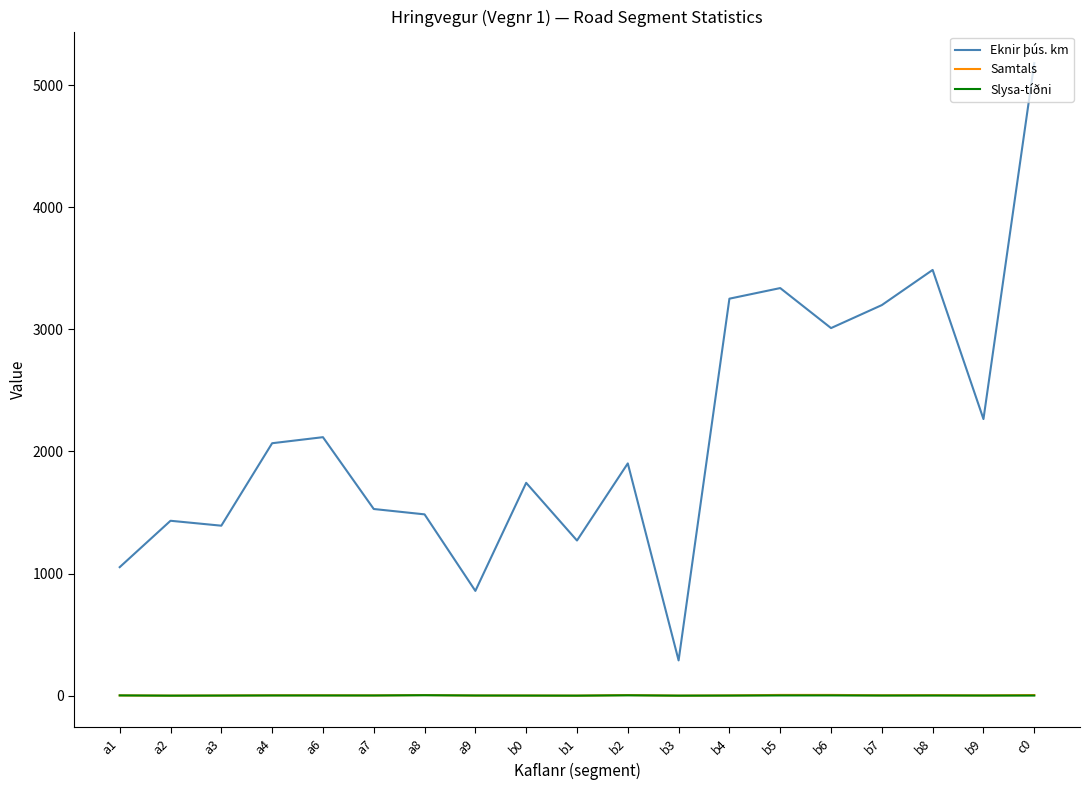

True or false: Slysa-tíðni and Eknir þús. km intersect in this chart.

False